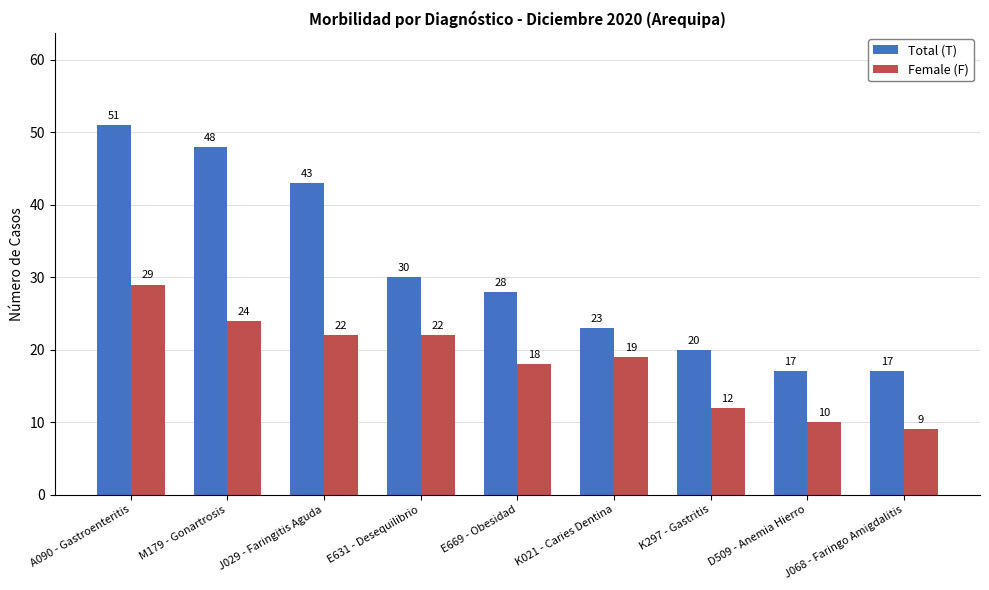

Read the Total (T) value at E669 - Obesidad, to the nearest 5.

30